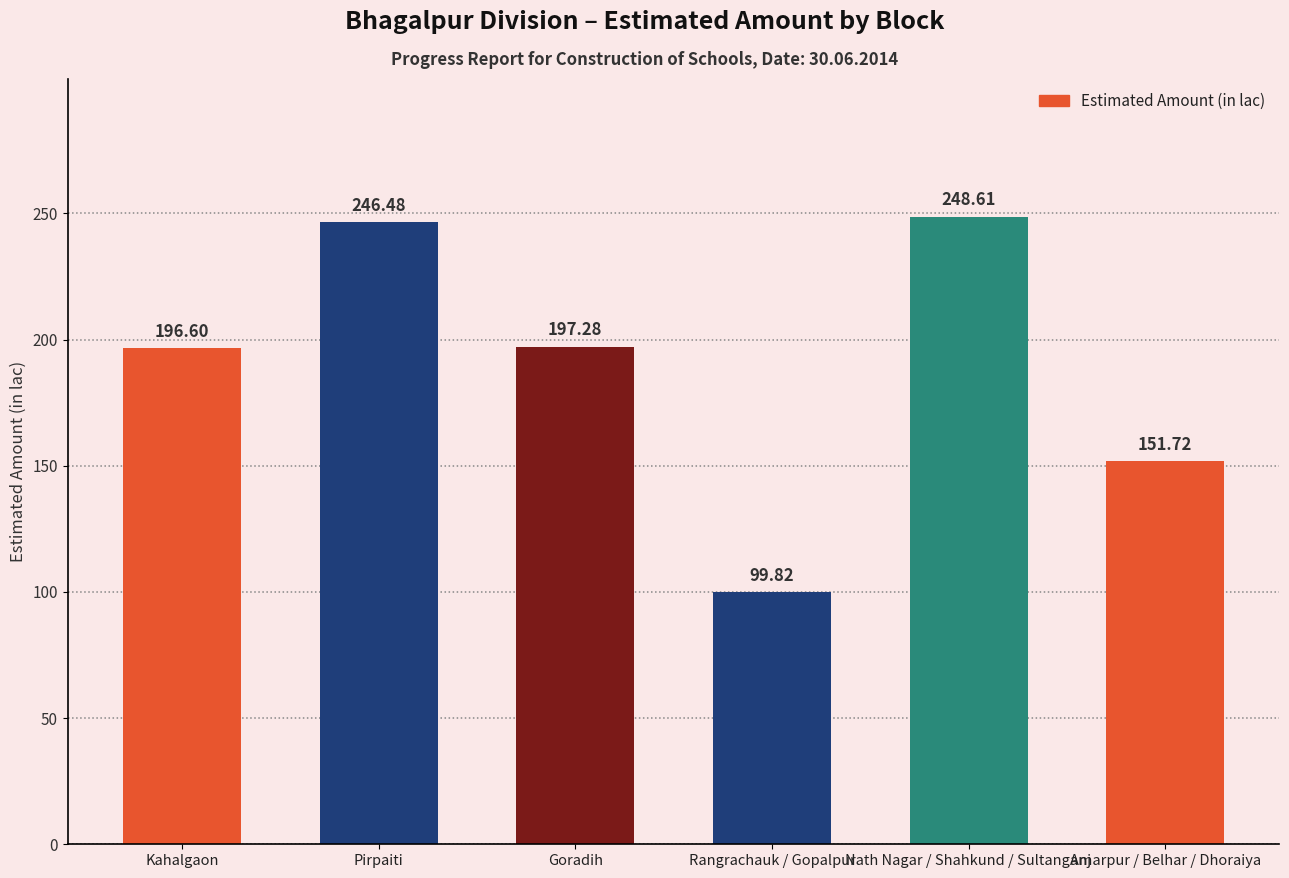

Reading left to right, list all the values displayed in this chart.

196.6	246.5	197.3	99.8	248.6	151.7